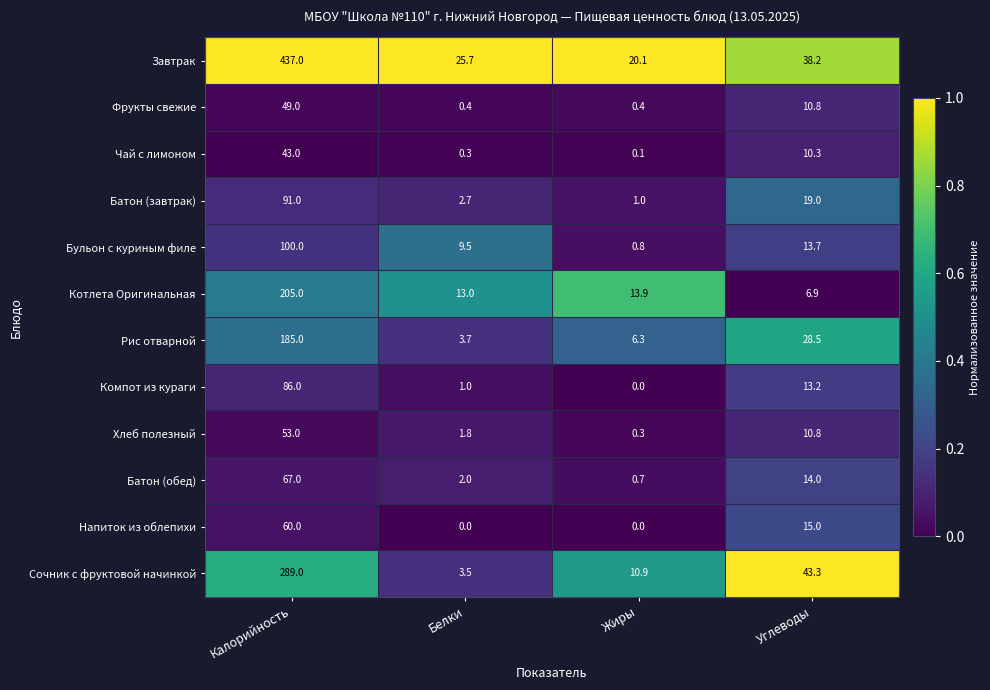

What is the difference between the Котлета Оригинальная values at Калорийность and Белки?

192.0